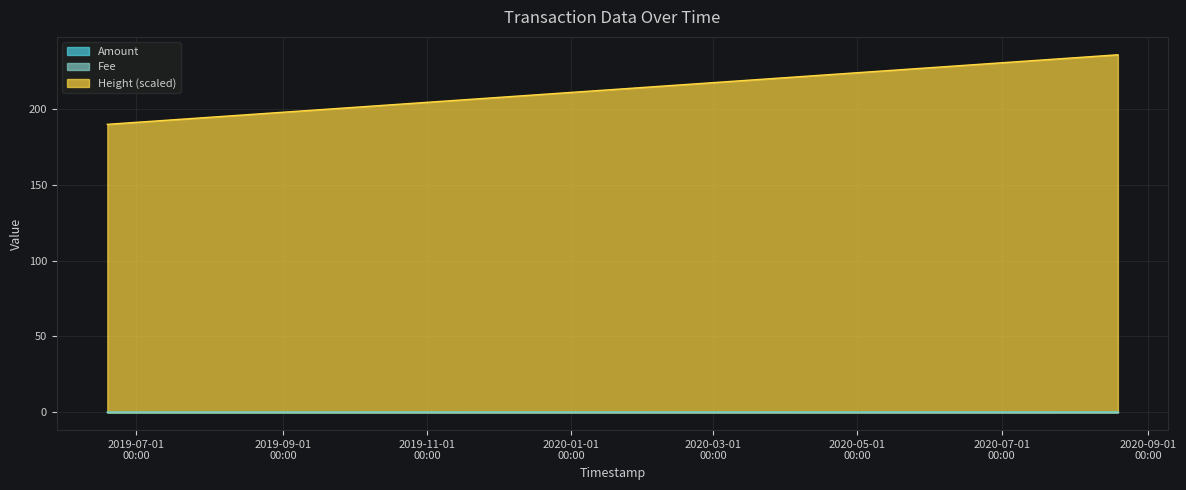

True or false: Height has a value of 71.5 at 2019-06-18 16:20:40.

False